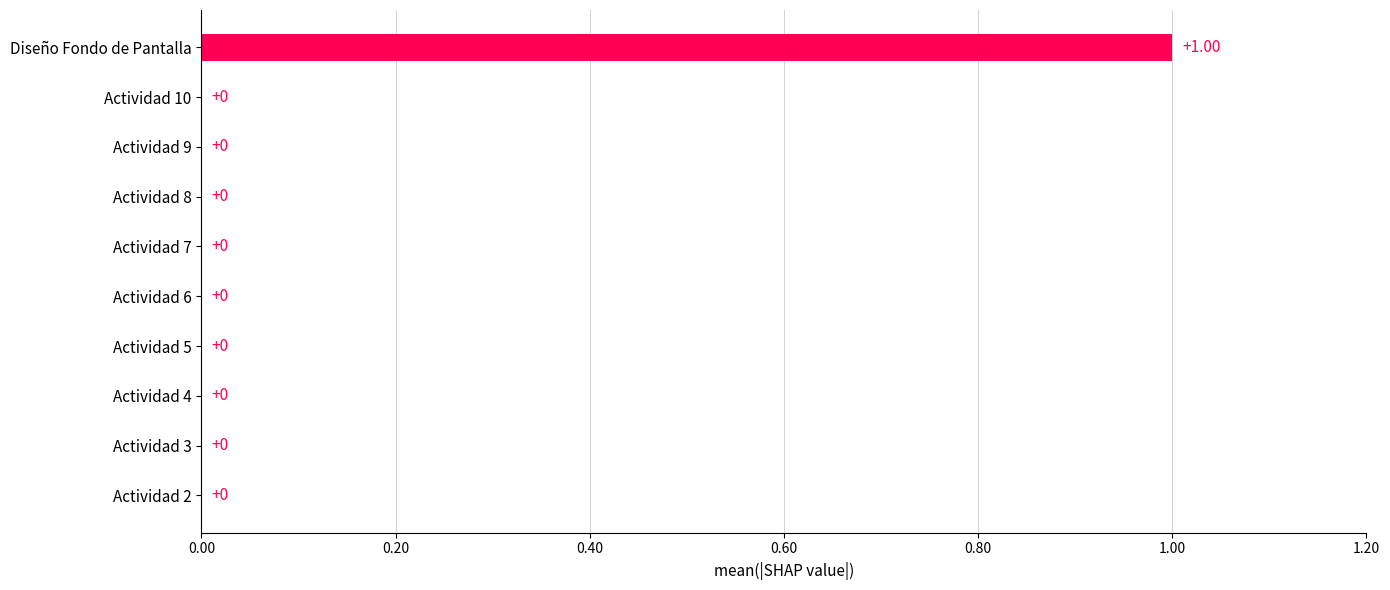

Which label corresponds to the largest value in the chart?

Diseño Fondo de Pantalla